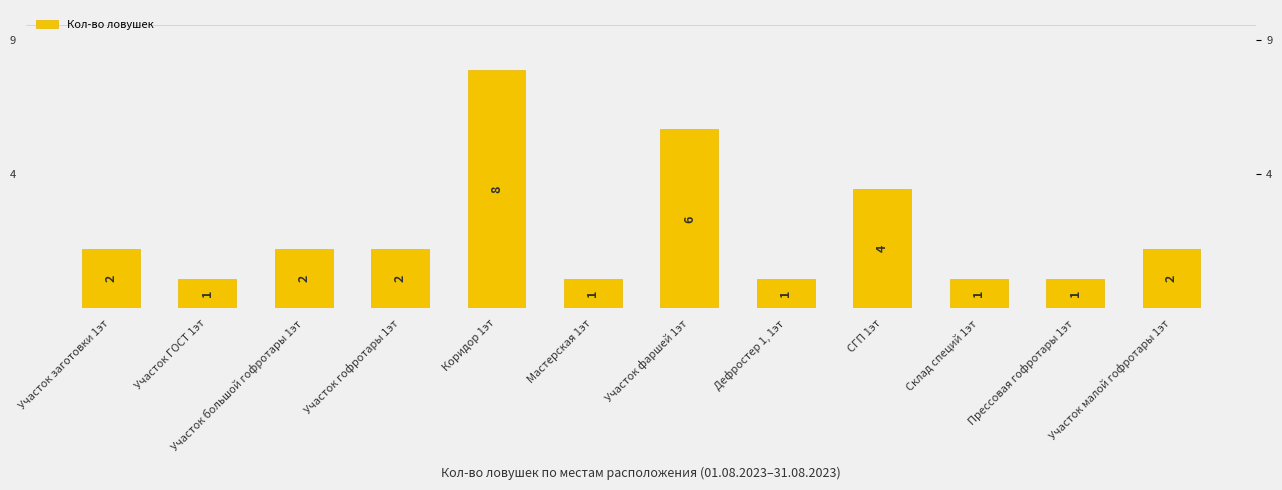

What is the label of the 7th bar from the left?

Участок фаршей 1эт